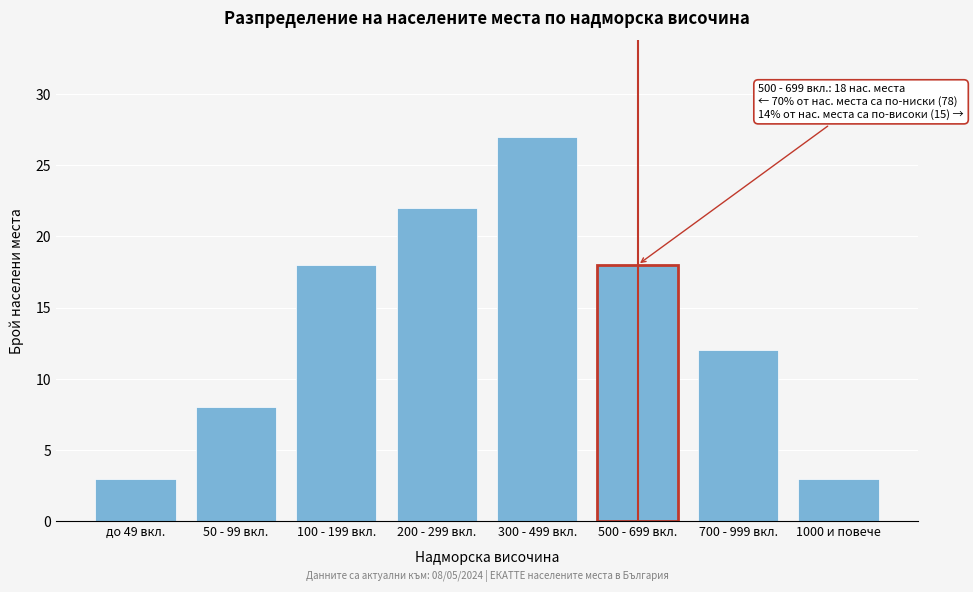

Reading left to right, transcribe all the data shown in this chart.

до 49 вкл.=3	50 - 99 вкл.=8	100 - 199 вкл.=18	200 - 299 вкл.=22	300 - 499 вкл.=27	500 - 699 вкл.=18	700 - 999 вкл.=12	1000 и повече=3